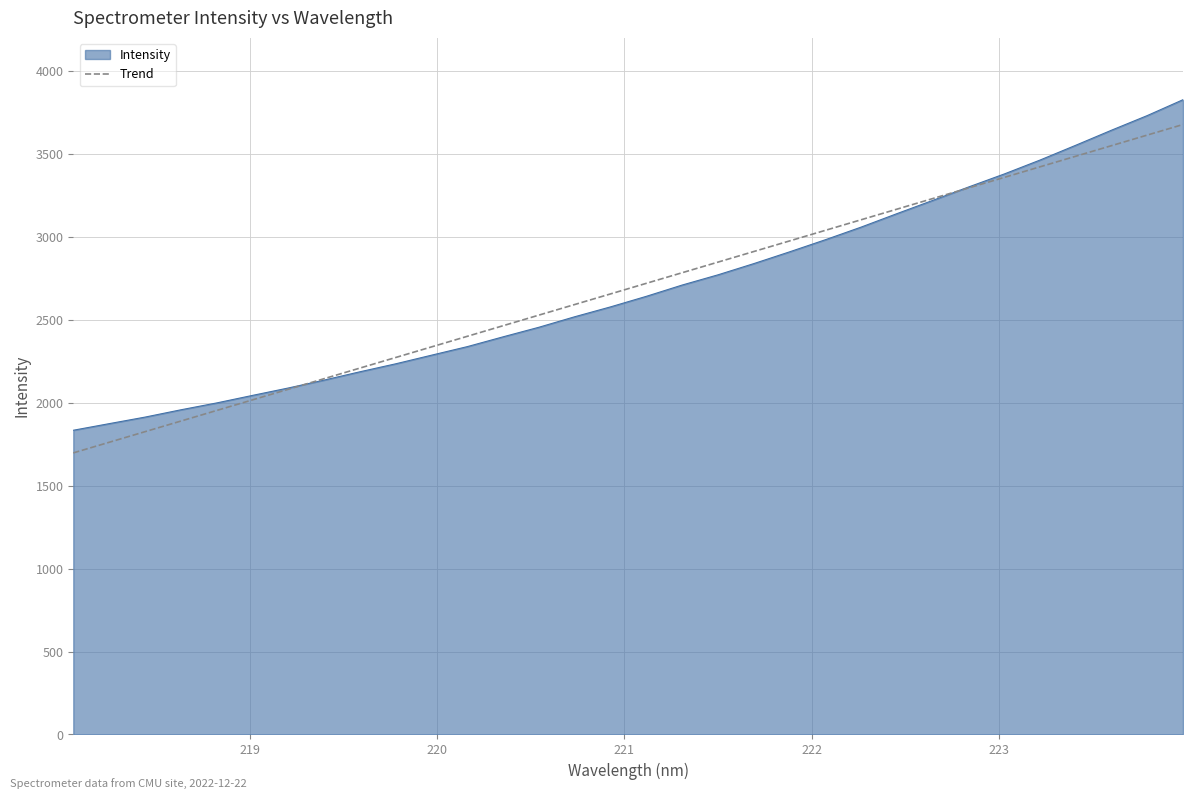

What is the maximum value shown in the chart?

3827.2